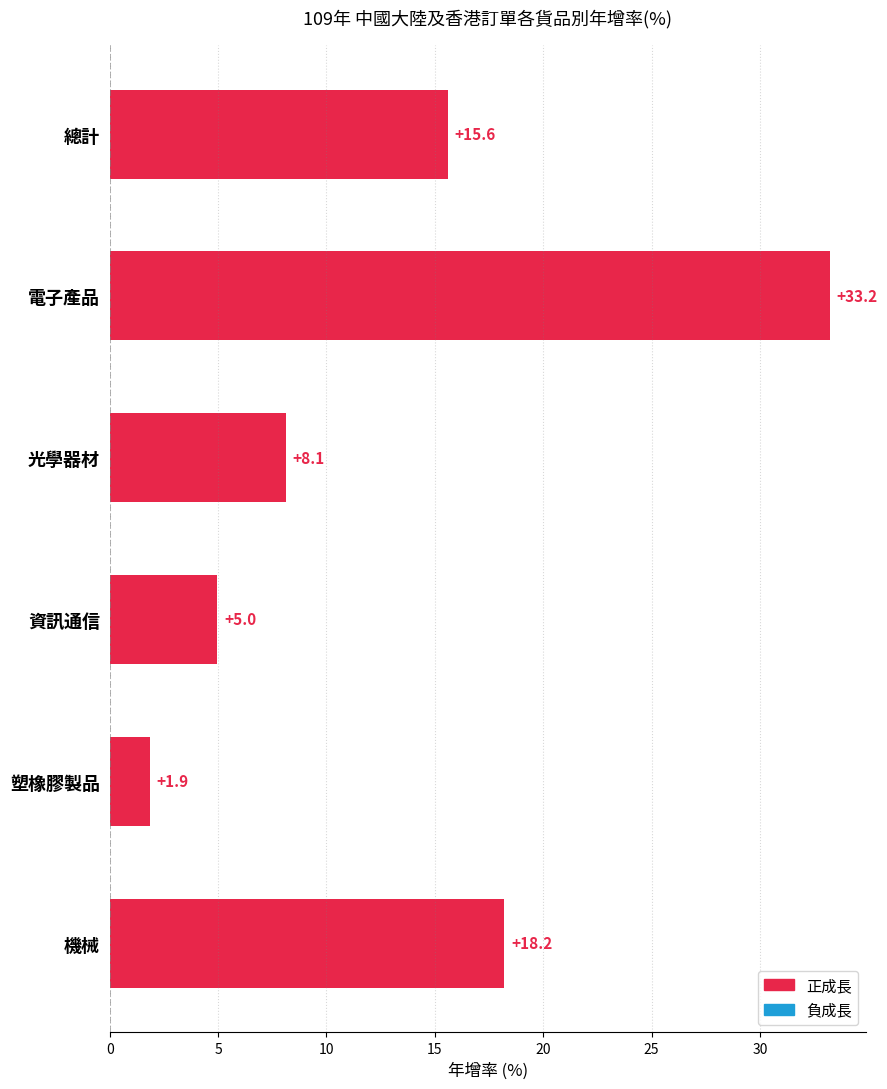

Does the chart contain any negative values?

No